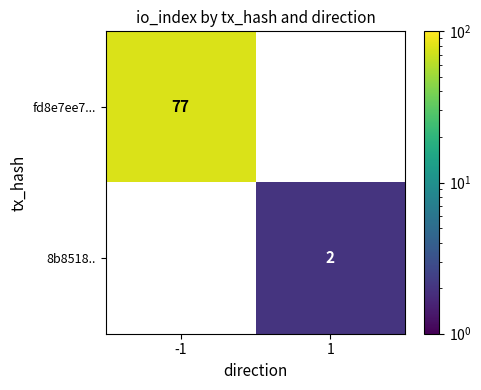

What is the approximate value of fd8e7ee7... at -1, to the nearest 10?

80